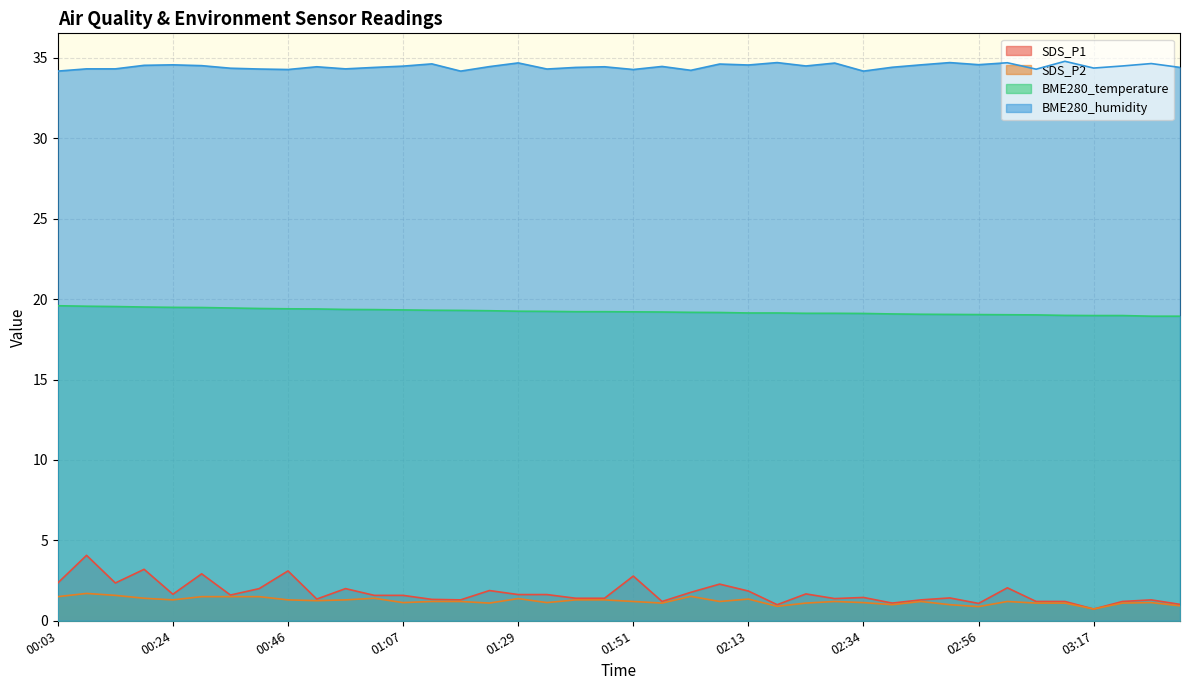

True or false: SDS_P2 and SDS_P1 cross at least once.

False